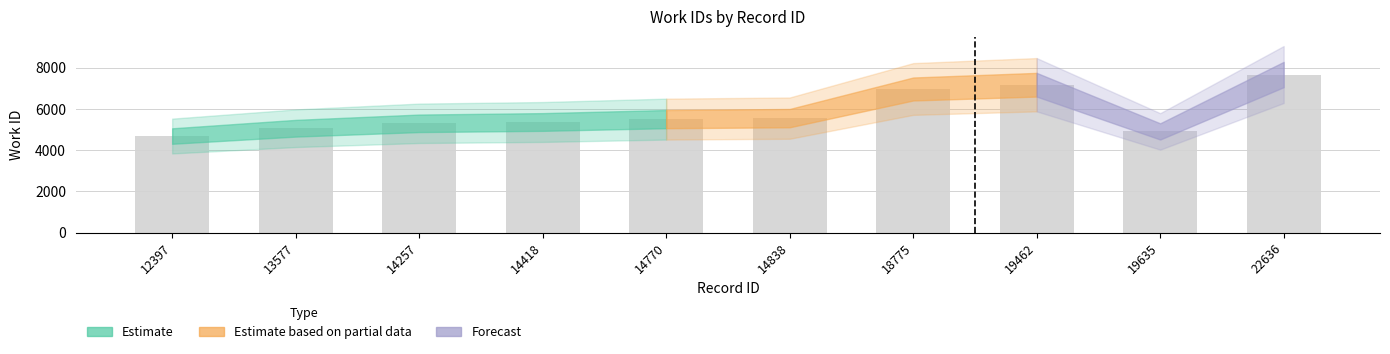

How many values are below 5505?

5